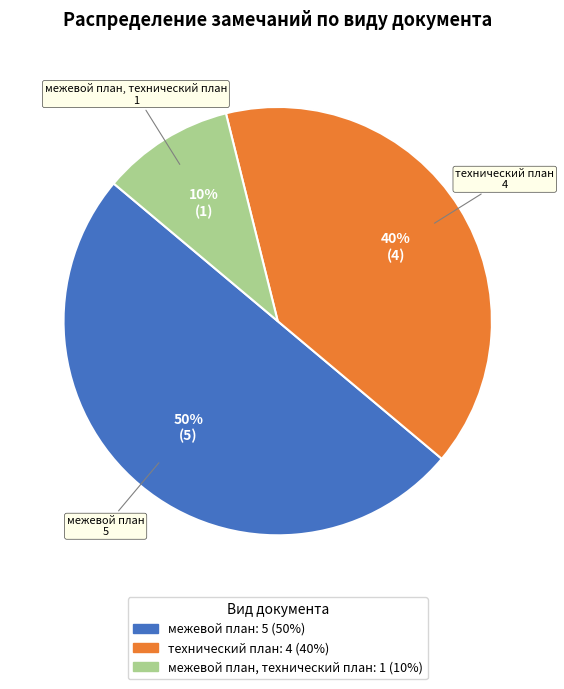

To the nearest percent, what is the difference between the largest and smallest slice percentages?

40%